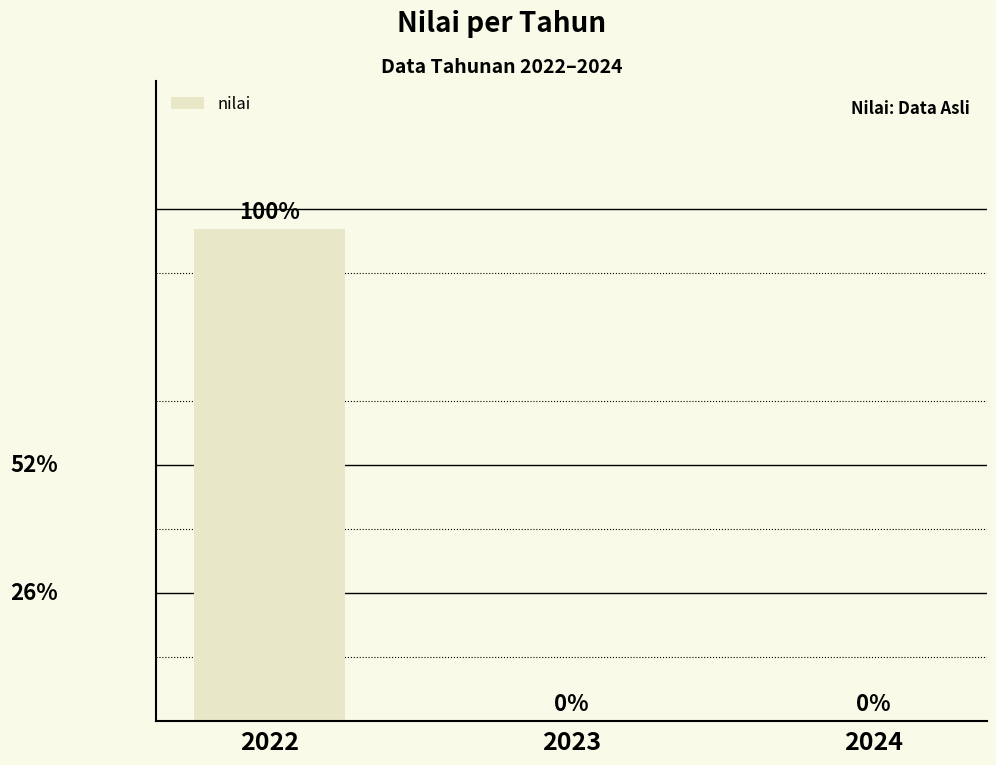

Are the bars horizontal?

No